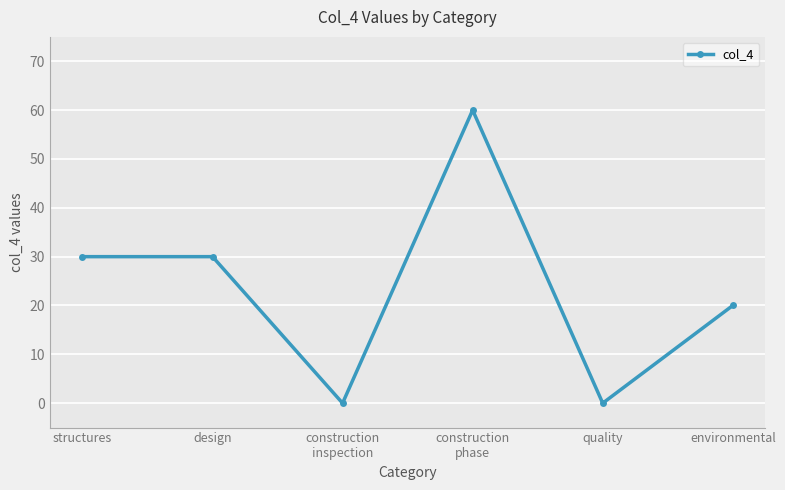

Between environmental and construction
phase, which is larger?

construction
phase